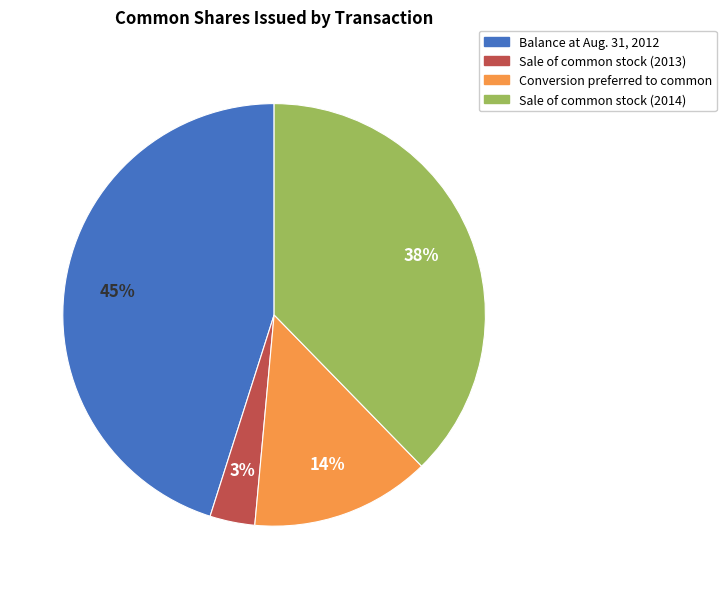

The Balance at Aug. 31, 2012 slice represents 45% of the pie. True or false?

True